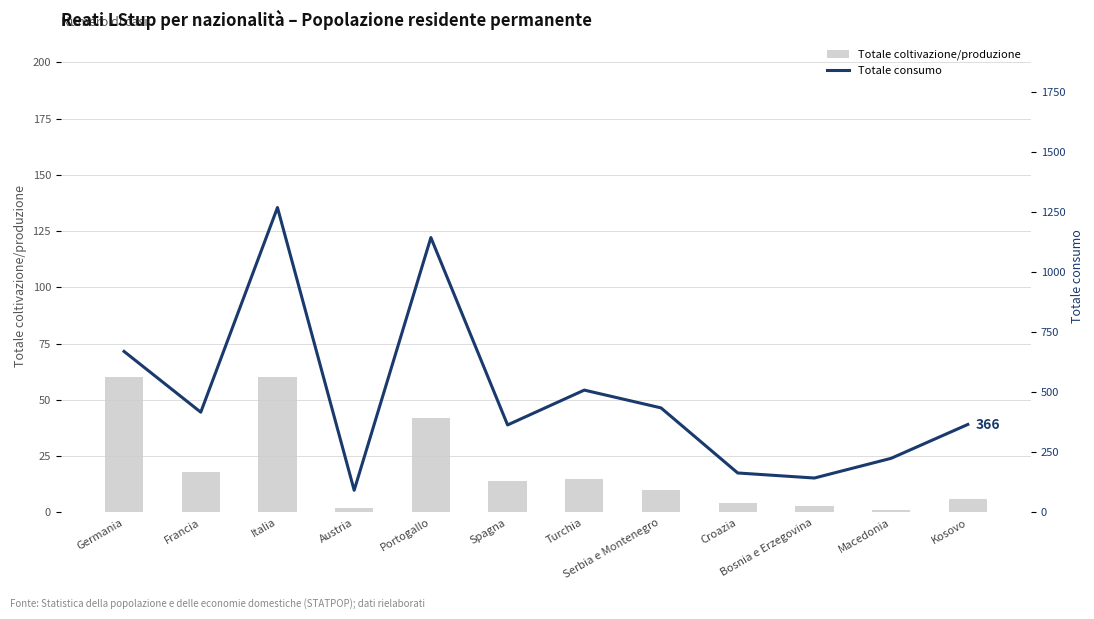

Rank the series at Serbia e Montenegro from lowest to highest value.

Totale coltivazione/produzione, Totale consumo